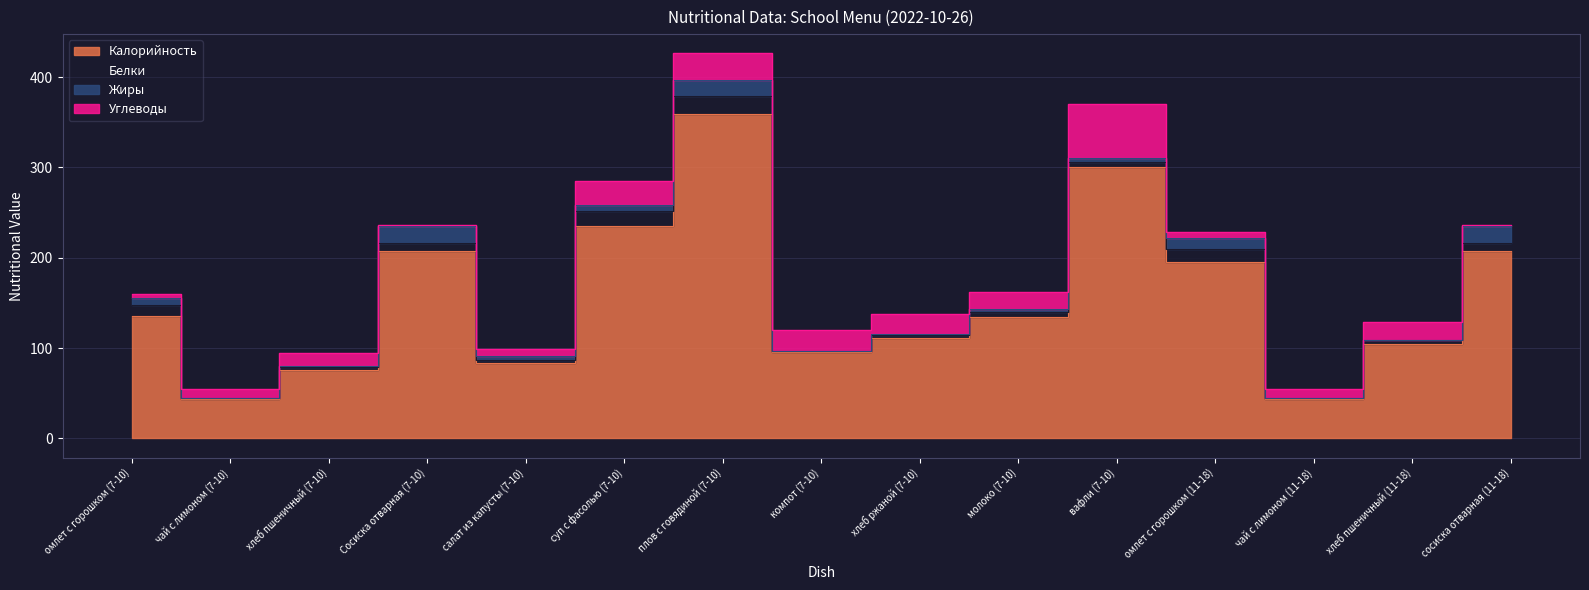

Reading left to right, transcribe all the data shown in this chart.

Калорийность: омлет с горошком (7-10)=136.0	чай с лимоном (7-10)=44.0	хлеб пшеничный (7-10)=76.0	Сосиска отварная (7-10)=207.0	салат из капусты (7-10)=84.0	суп с фасолью (7-10)=235.0	плов с говядиной (7-10)=359.0	компот (7-10)=96.0	хлеб ржаной (7-10)=111.0	молоко (7-10)=134.0	вафли (7-10)=300.0	омлет с горошком (11-18)=195.0	чай с лимоном (11-18)=44.0	хлеб пшеничный (11-18)=104.0	сосиска отварная (11-18)=207.0
Белки: омлет с горошком (7-10)=11.3	чай с лимоном (7-10)=0.5	хлеб пшеничный (7-10)=3.3	Сосиска отварная (7-10)=9.9	салат из капусты (7-10)=2.4	суп с фасолью (7-10)=17.0	плов с говядиной (7-10)=20.0	компот (7-10)=0.8	хлеб ржаной (7-10)=3.7	молоко (7-10)=5.6	вафли (7-10)=6.4	омлет с горошком (11-18)=14.4	чай с лимоном (11-18)=0.5	хлеб пшеничный (11-18)=4.5	сосиска отварная (11-18)=9.9
Жиры: омлет с горошком (7-10)=8.1	чай с лимоном (7-10)=0.1	хлеб пшеничный (7-10)=0.6	Сосиска отварная (7-10)=17.9	салат из капусты (7-10)=5.1	суп с фасолью (7-10)=6.8	плов с говядиной (7-10)=17.9	компот (7-10)=0.0	хлеб ржаной (7-10)=0.7	молоко (7-10)=4.0	вафли (7-10)=3.8	омлет с горошком (11-18)=12.4	чай с лимоном (11-18)=0.1	хлеб пшеничный (11-18)=0.8	сосиска отварная (11-18)=17.9
Углеводы: омлет с горошком (7-10)=4.5	чай с лимоном (7-10)=10.3	хлеб пшеничный (7-10)=14.4	Сосиска отварная (7-10)=1.6	салат из капусты (7-10)=7.1	суп с фасолью (7-10)=26.6	плов с говядиной (7-10)=29.4	компот (7-10)=23.2	хлеб ржаной (7-10)=22.4	молоко (7-10)=19.0	вафли (7-10)=60.1	омлет с горошком (11-18)=6.5	чай с лимоном (11-18)=10.3	хлеб пшеничный (11-18)=19.8	сосиска отварная (11-18)=1.6